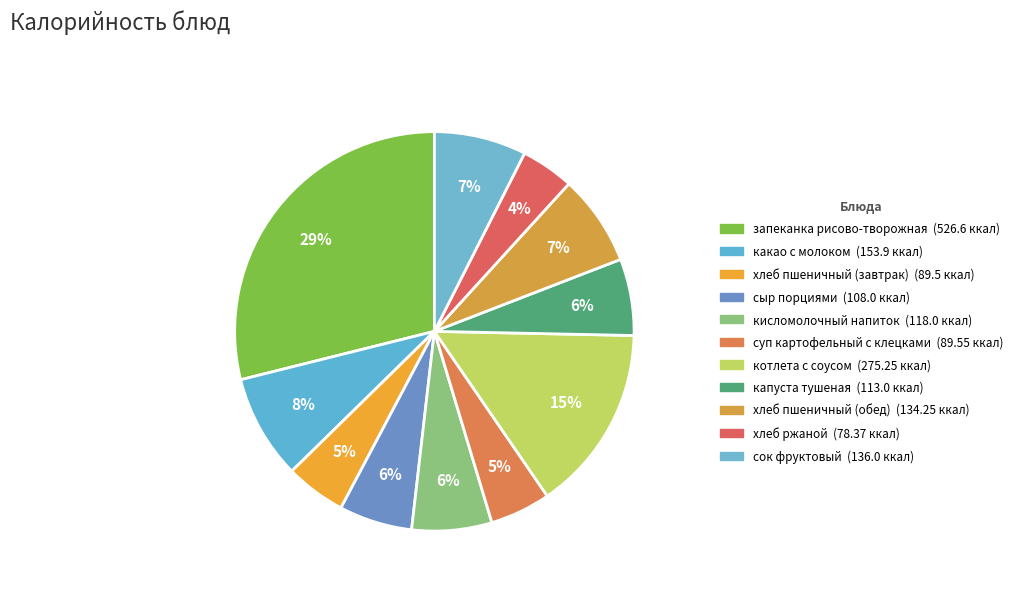

Count the number of slices in the pie.

11